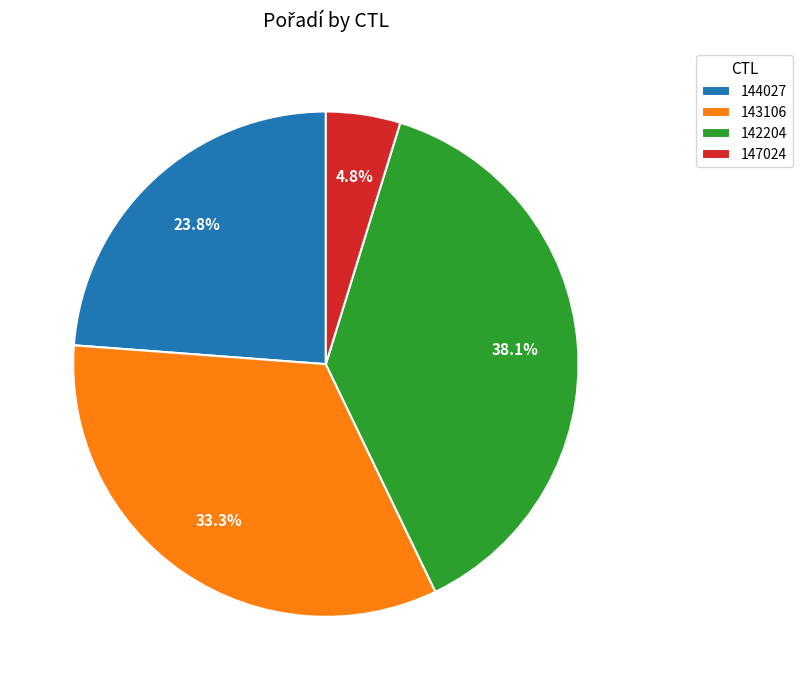

Which slice is the smallest?

147024